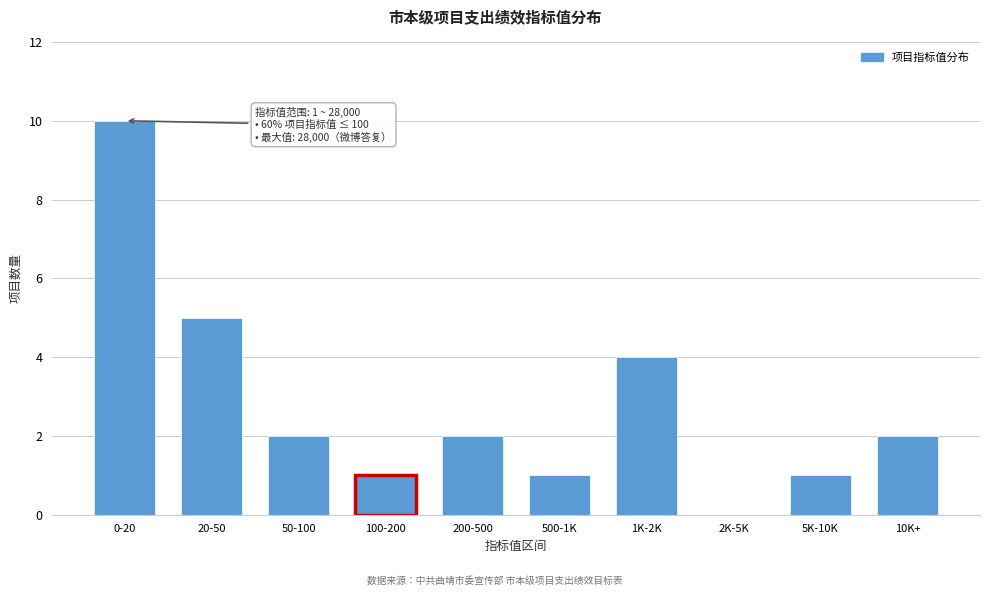

Reading left to right, transcribe all the data shown in this chart.

0-20=10	20-50=5	50-100=2	100-200=1	200-500=2	500-1K=1	1K-2K=4	2K-5K=0	5K-10K=1	10K+=2